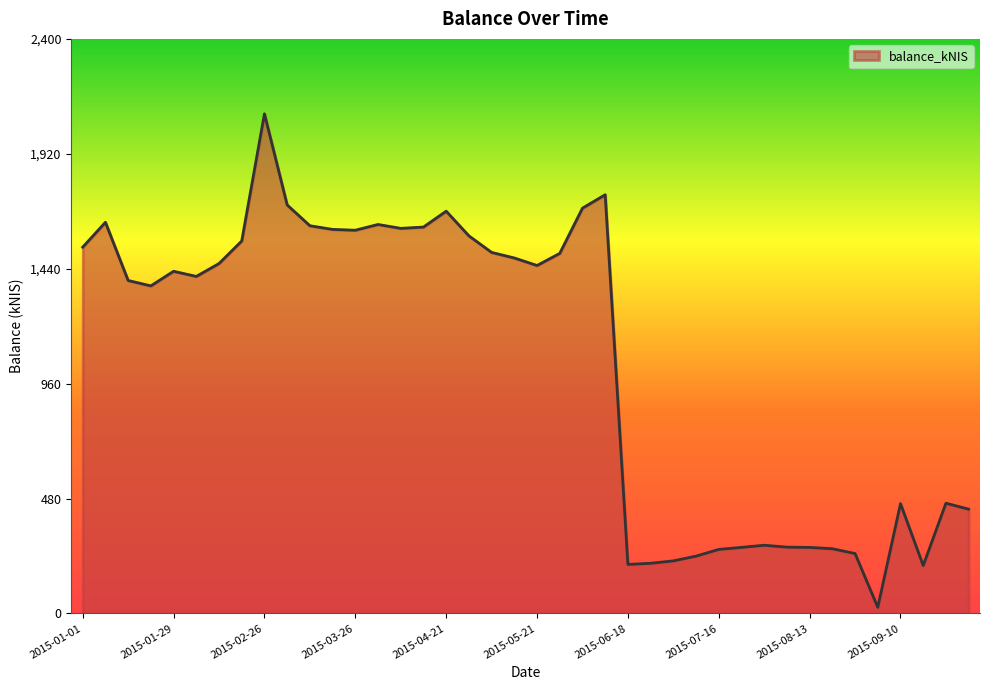

What is the difference between the maximum and minimum values?

2061.1